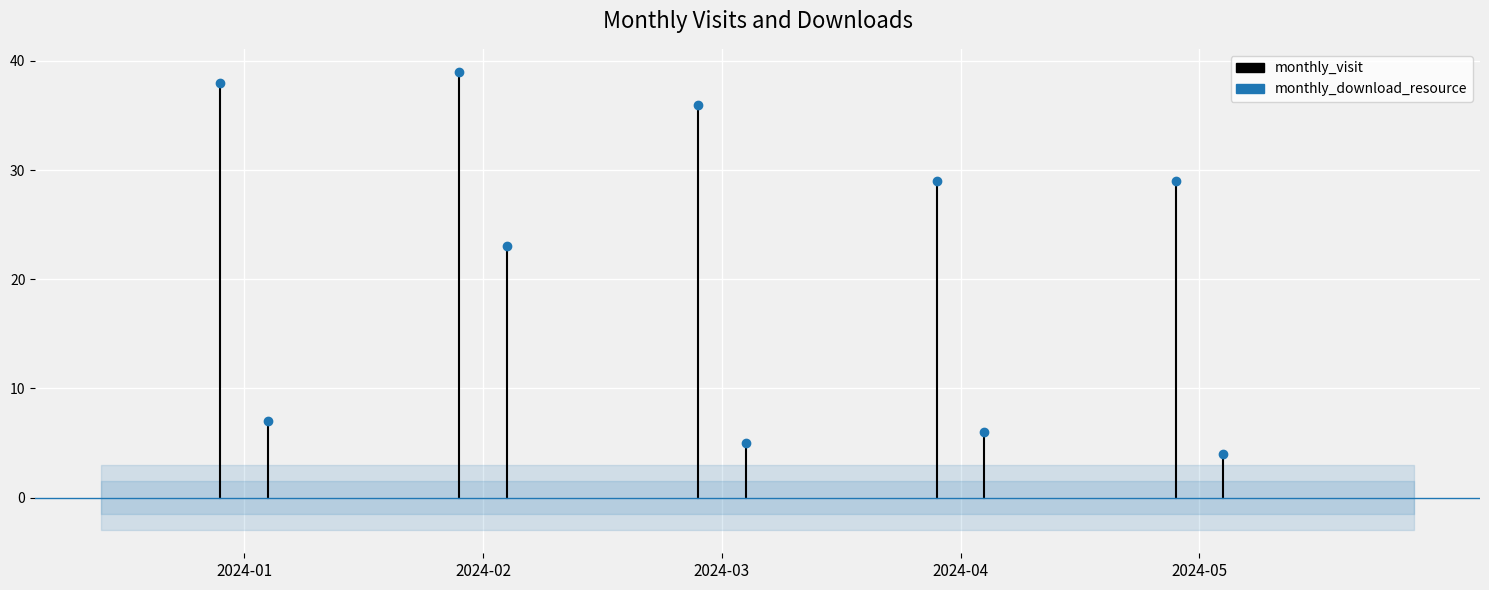

Rank the series at 2024-02 from lowest to highest value.

monthly_download_resource, monthly_visit